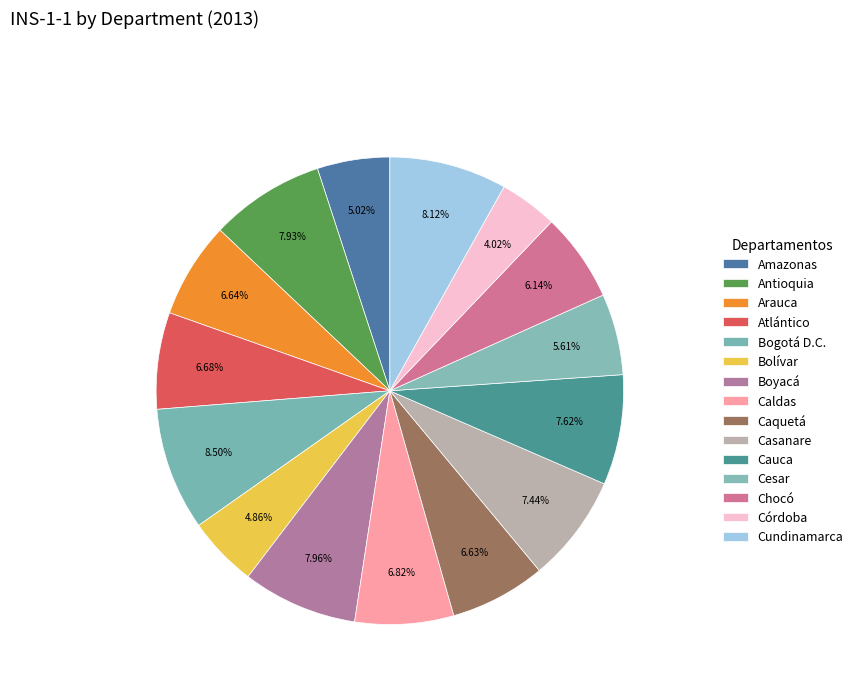

How many segments does this pie chart have?

15